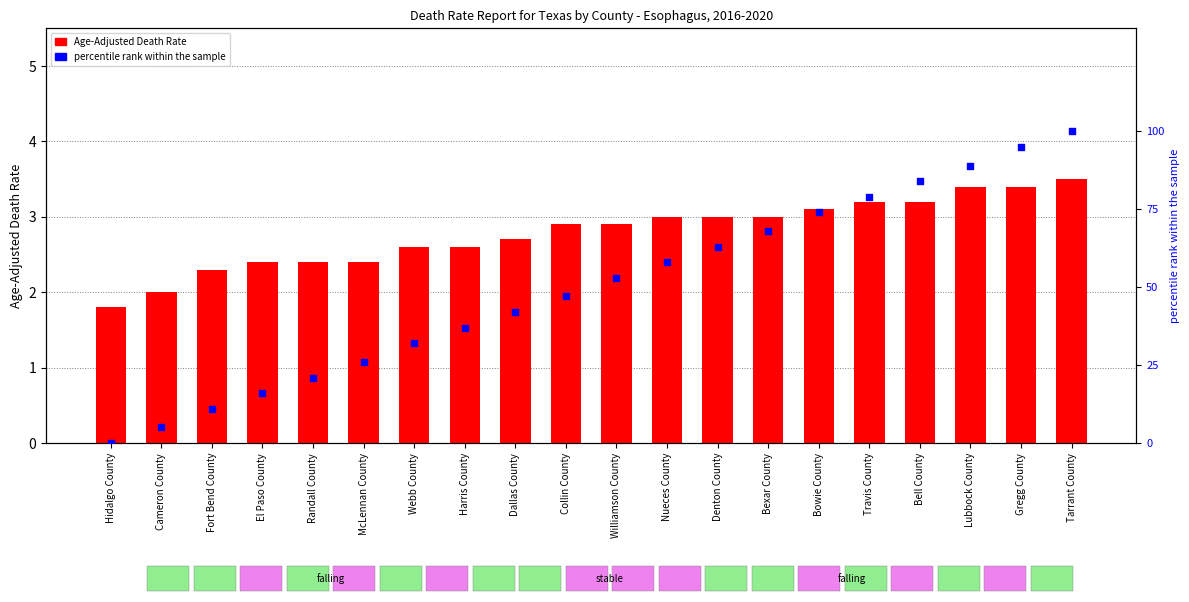

Which series reaches the maximum Y coordinate?

percentile rank within the sample